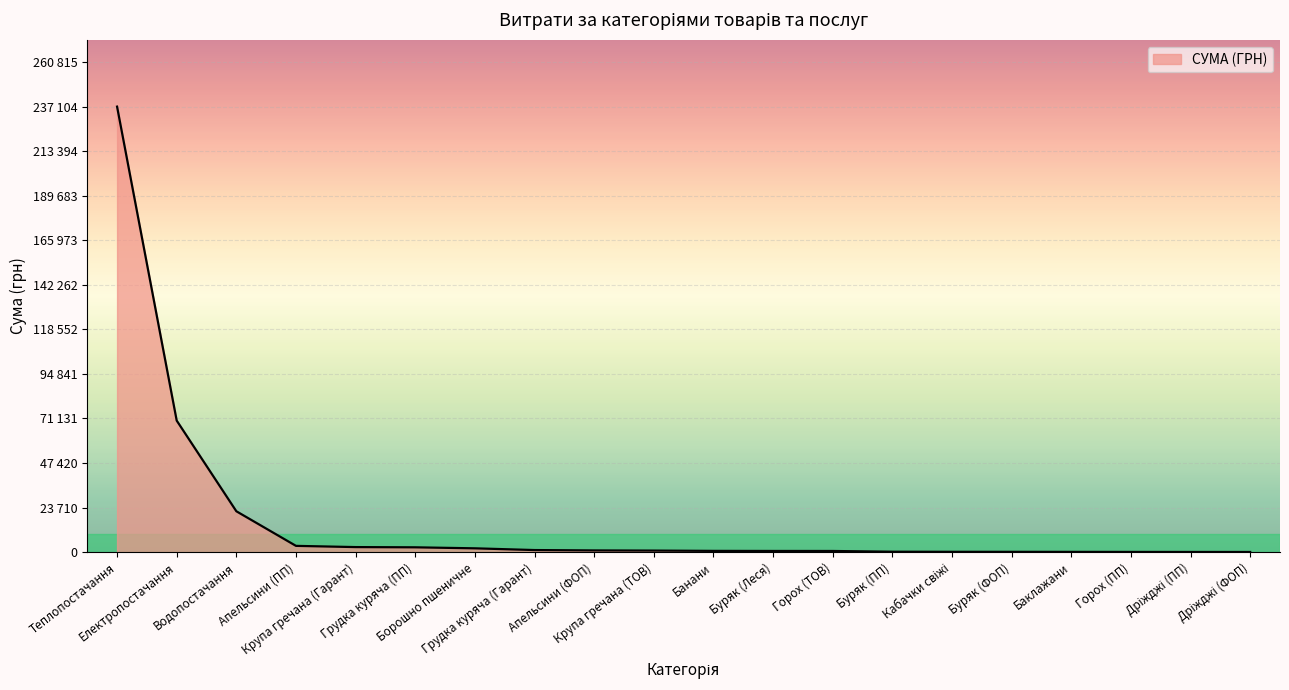

What is the change in value from Борошно пшеничне to Кабачки свіжі?

-1848.0